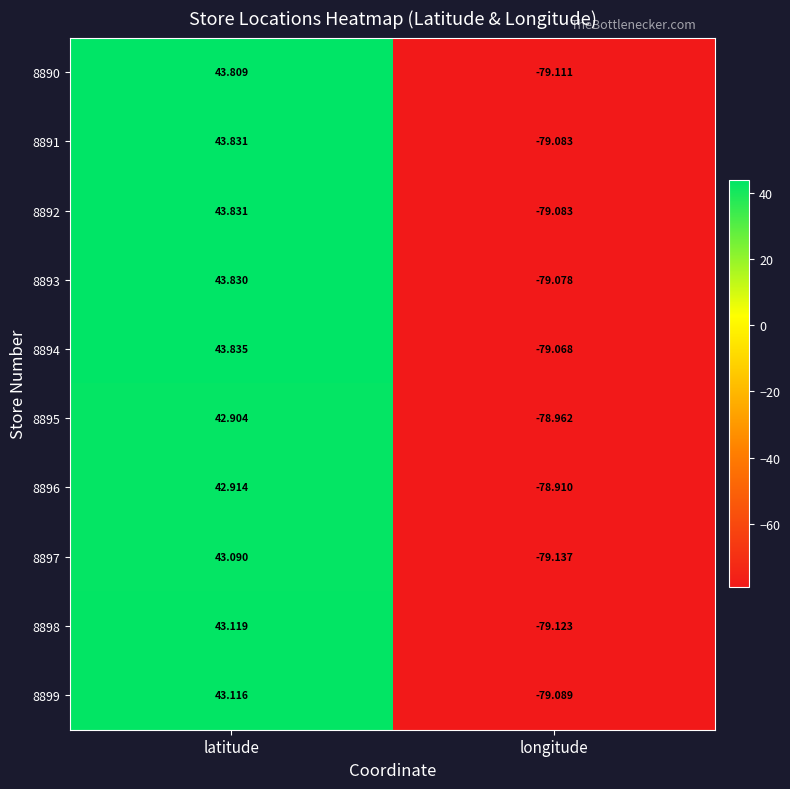

What is the greatest value displayed?

43.8